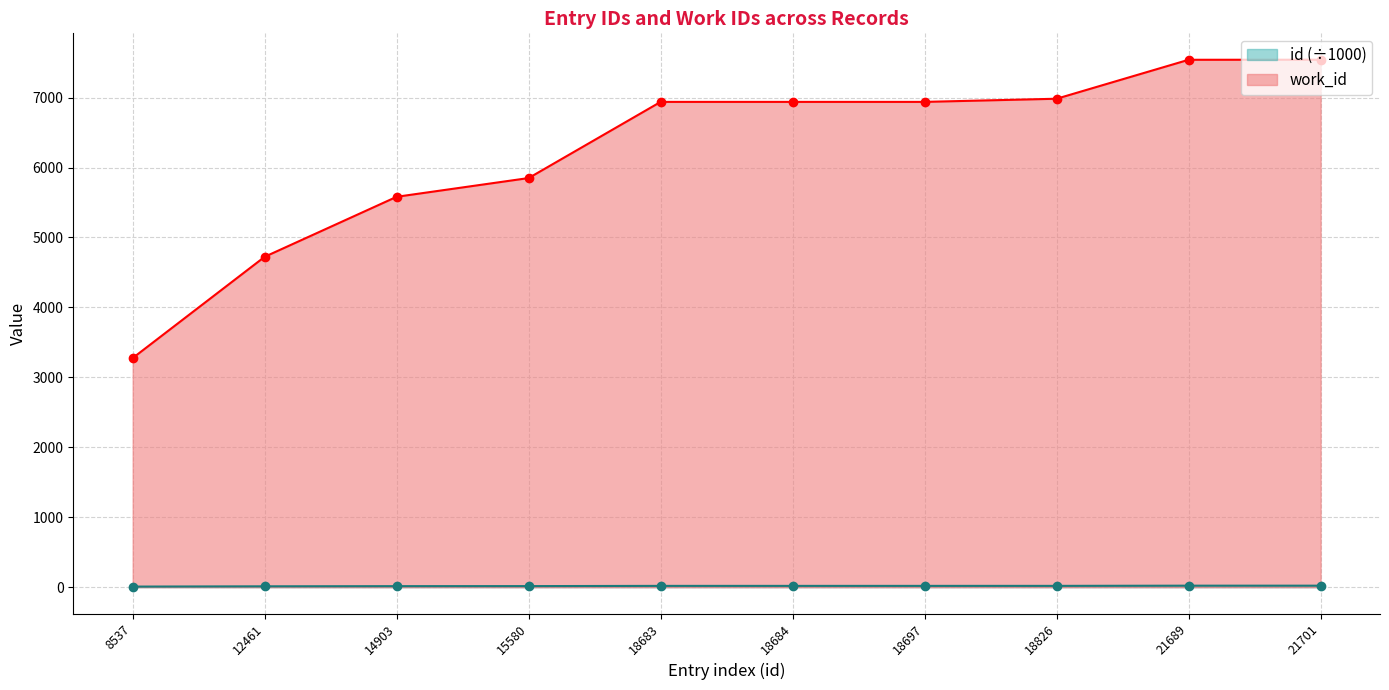

True or false: work_id has a value of 1957.1 at 15580.

False